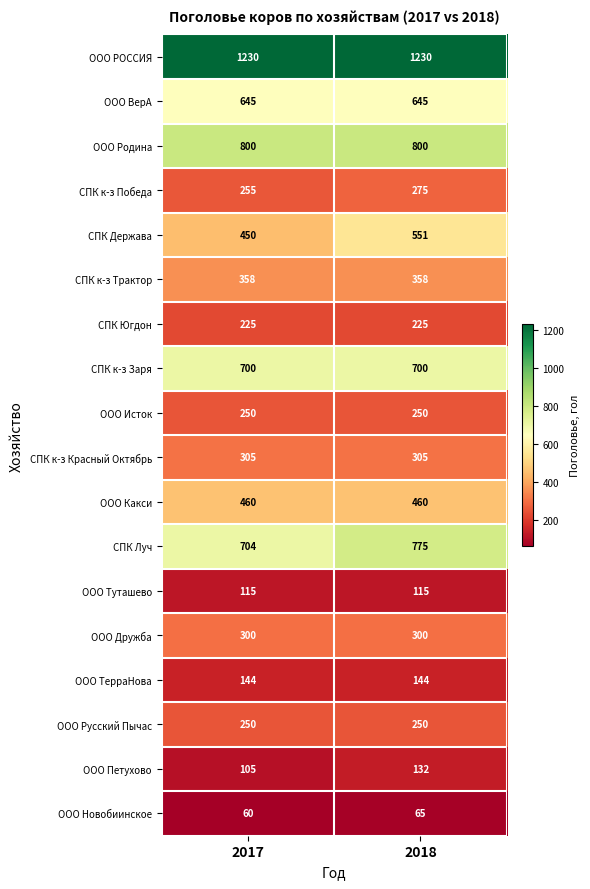

What is the maximum value shown in the chart?

1230